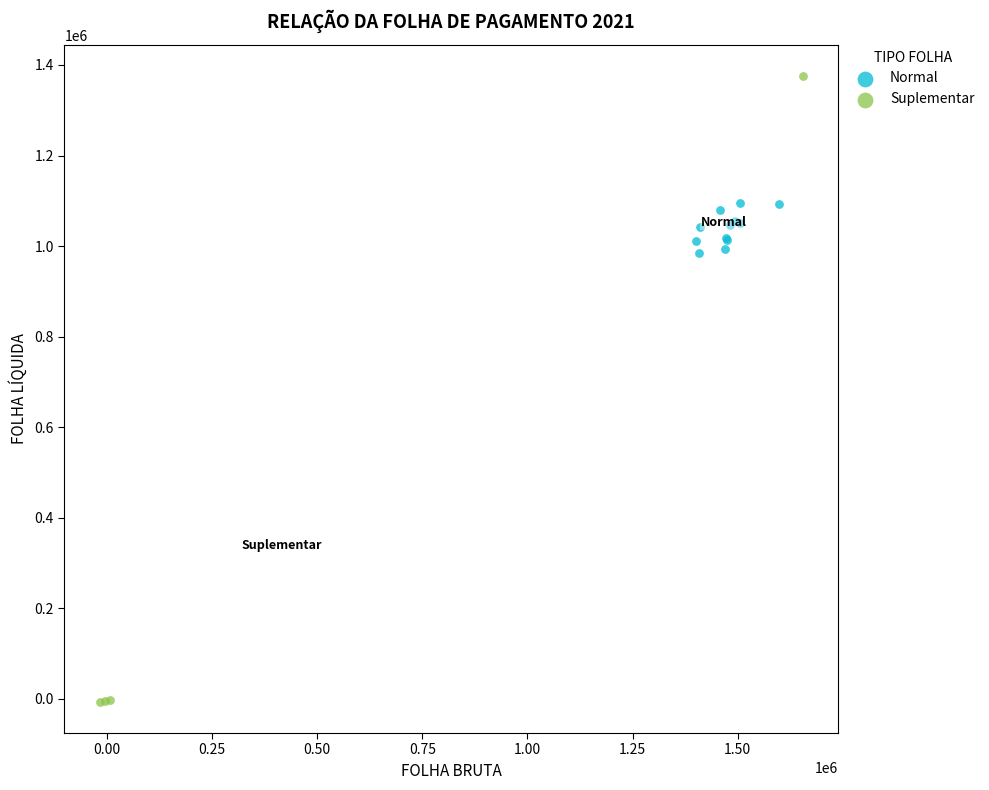

Which series reaches the maximum Y coordinate?

Suplementar